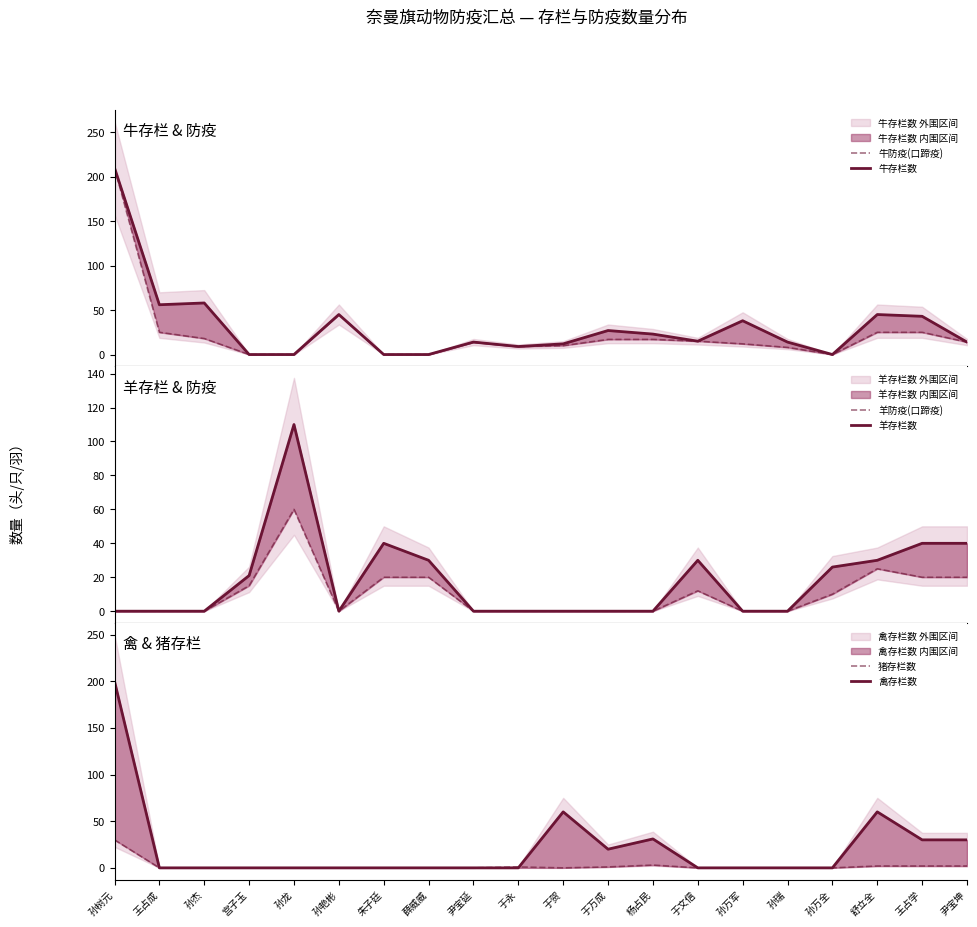

Reading left to right, list all the values displayed in this chart.

牛防疫(口蹄疫): 孙树元=210	王占成=25	孙杰=18	宫子玉=0	孙龙=0	孙艳彬=45	朱子廷=0	薛威威=0	尹宝延=14	于永=9	于贺=10	于万成=17	杨占民=17	于文信=15	孙万军=12	孙瑞=8	孙万全=0	舒立全=25	王占学=25	尹宝坤=14
牛存栏数: 孙树元=210	王占成=56	孙杰=58	宫子玉=0	孙龙=0	孙艳彬=45	朱子廷=0	薛威威=0	尹宝延=14	于永=9	于贺=12	于万成=27	杨占民=23	于文信=15	孙万军=38	孙瑞=14	孙万全=0	舒立全=45	王占学=43	尹宝坤=14
羊防疫(口蹄疫): 孙树元=0	王占成=0	孙杰=0	宫子玉=15	孙龙=60	孙艳彬=0	朱子廷=20	薛威威=20	尹宝延=0	于永=0	于贺=0	于万成=0	杨占民=0	于文信=12	孙万军=0	孙瑞=0	孙万全=10	舒立全=25	王占学=20	尹宝坤=20
羊存栏数: 孙树元=0	王占成=0	孙杰=0	宫子玉=21	孙龙=110	孙艳彬=0	朱子廷=40	薛威威=30	尹宝延=0	于永=0	于贺=0	于万成=0	杨占民=0	于文信=30	孙万军=0	孙瑞=0	孙万全=26	舒立全=30	王占学=40	尹宝坤=40
猪存栏数: 孙树元=30	王占成=0	孙杰=0	宫子玉=0	孙龙=0	孙艳彬=0	朱子廷=0	薛威威=0	尹宝延=0	于永=1	于贺=0	于万成=1	杨占民=3	于文信=0	孙万军=0	孙瑞=0	孙万全=0	舒立全=2	王占学=2	尹宝坤=2
禽存栏数: 孙树元=200	王占成=0	孙杰=0	宫子玉=0	孙龙=0	孙艳彬=0	朱子廷=0	薛威威=0	尹宝延=0	于永=0	于贺=60	于万成=20	杨占民=31	于文信=0	孙万军=0	孙瑞=0	孙万全=0	舒立全=60	王占学=30	尹宝坤=30